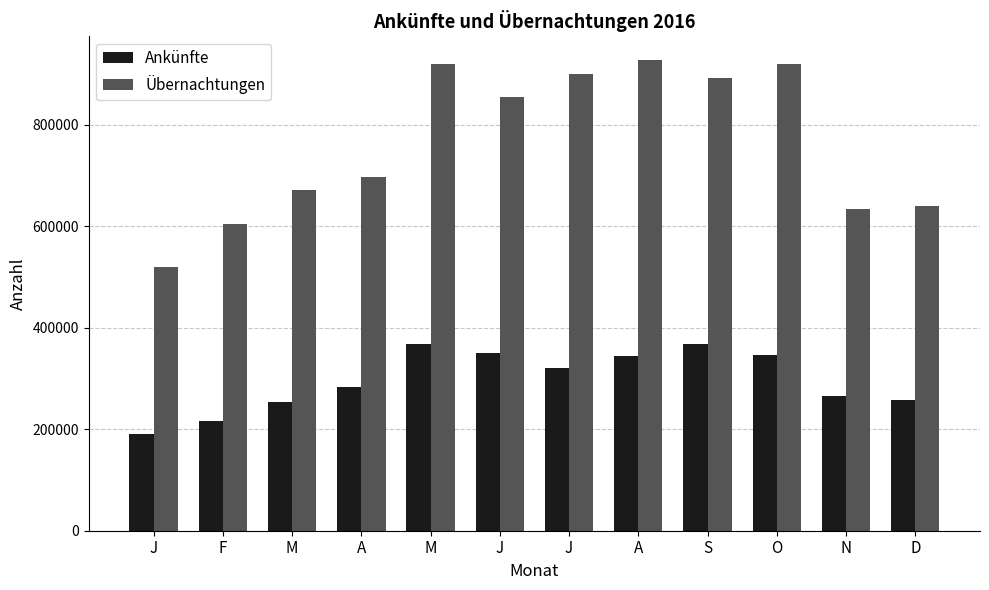

At which label is Ankünfte closest to 279864?

A